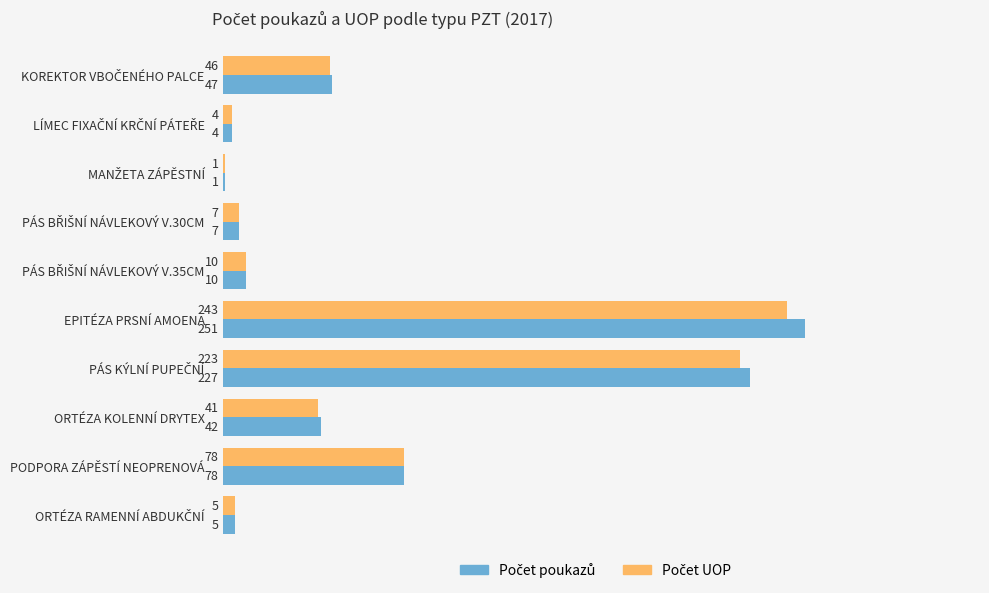

At which category is the sum across all series the highest?

EPITÉZA PRSNÍ AMOENA